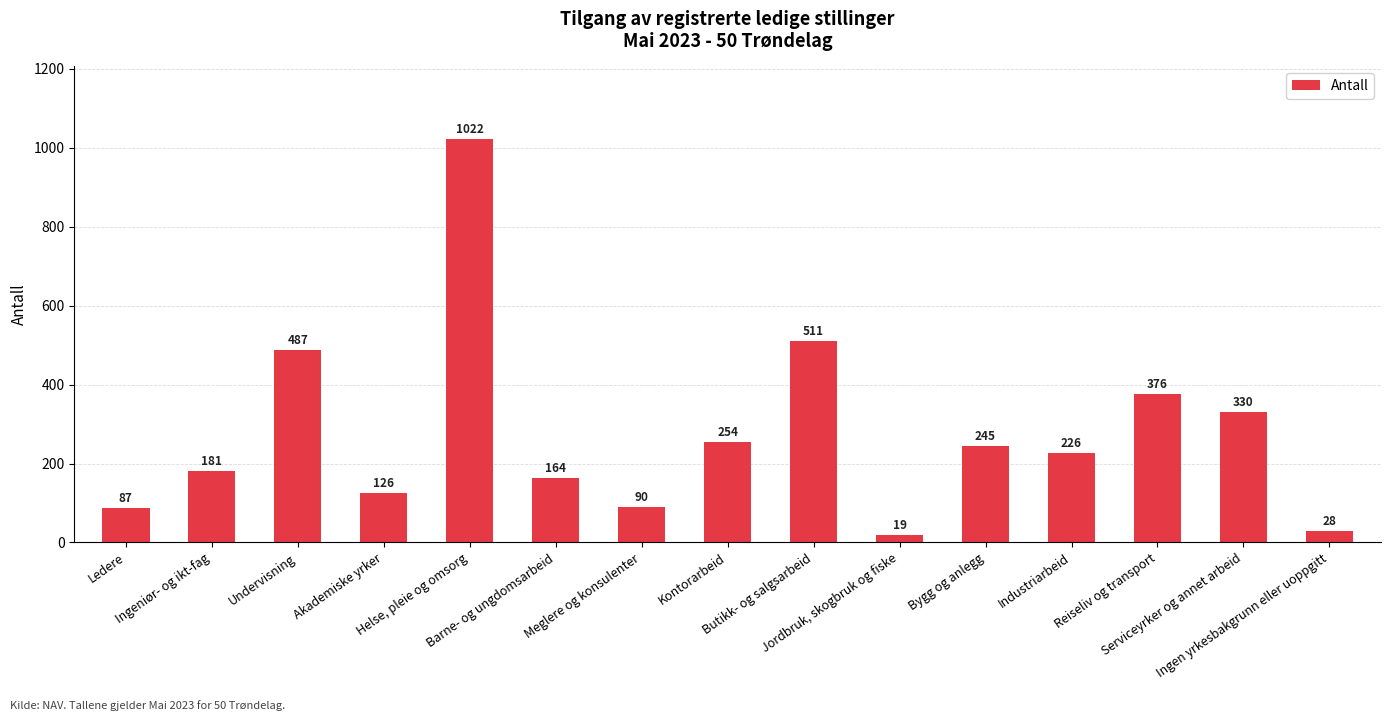

Reading left to right, extract all data points from this chart.

Ledere=87	Ingeniør- og ikt-fag=181	Undervisning=487	Akademiske yrker=126	Helse, pleie og omsorg=1022	Barne- og ungdomsarbeid=164	Meglere og konsulenter=90	Kontorarbeid=254	Butikk- og salgsarbeid=511	Jordbruk, skogbruk og fiske=19	Bygg og anlegg=245	Industriarbeid=226	Reiseliv og transport=376	Serviceyrker og annet arbeid=330	Ingen yrkesbakgrunn eller uoppgitt=28